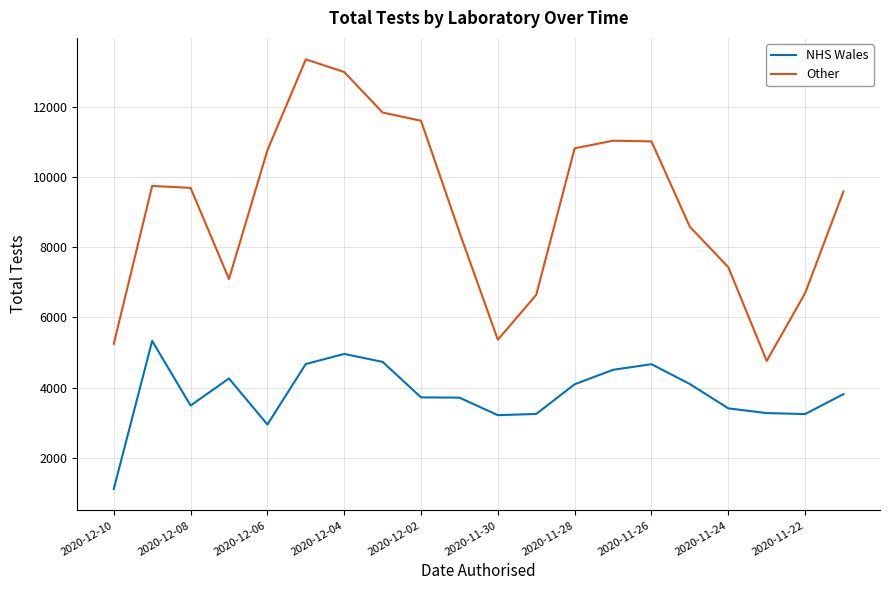

True or false: NHS Wales and Other cross at least once.

False